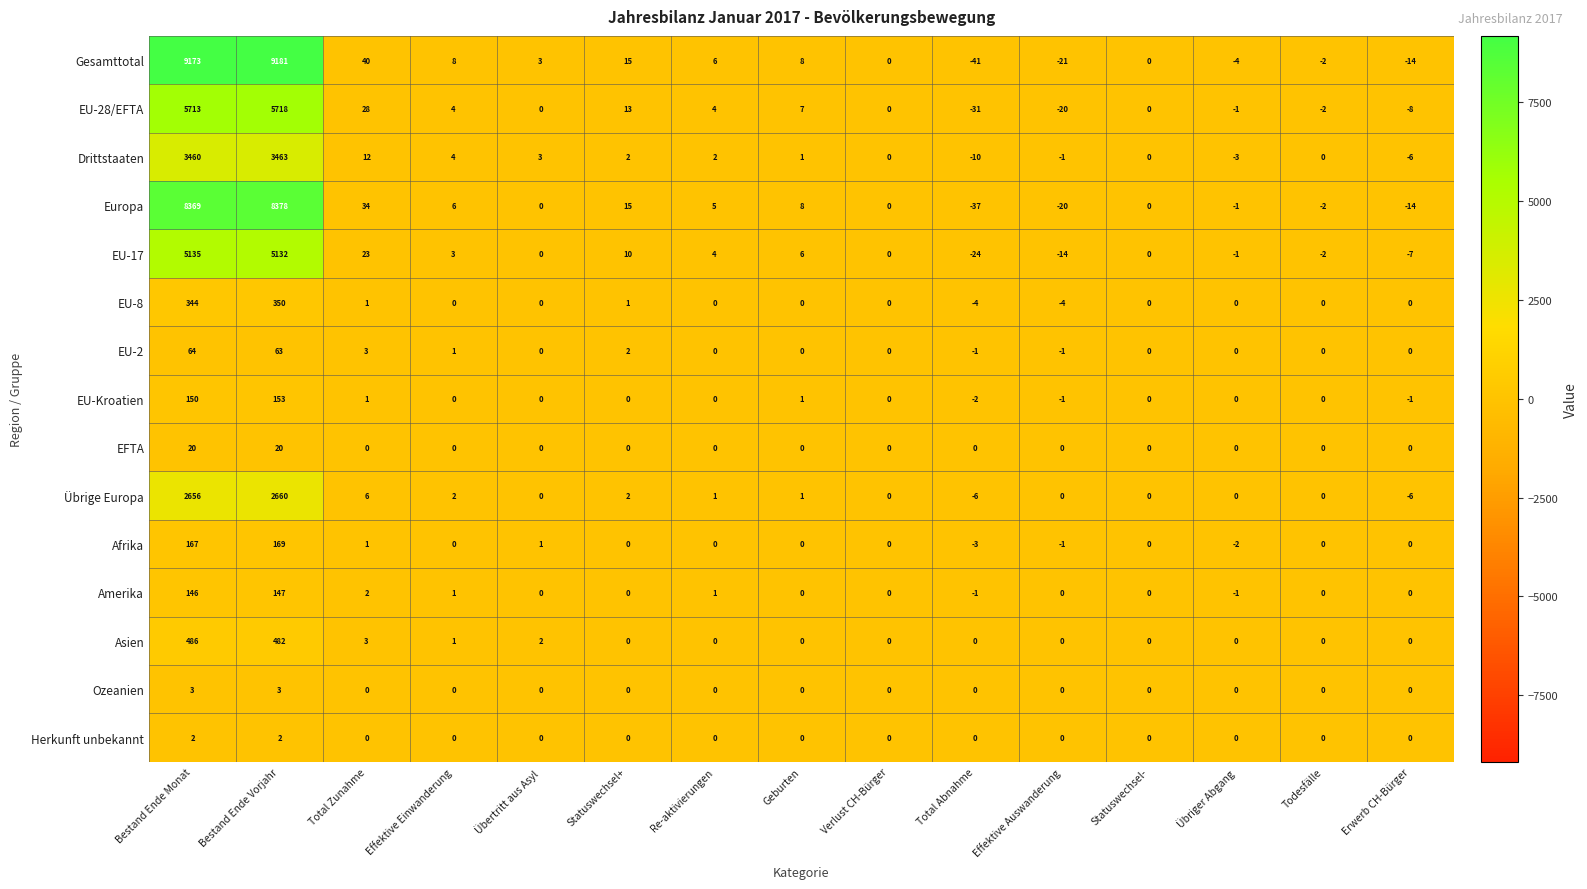

At how many categories does at least one series exceed 8882?

2